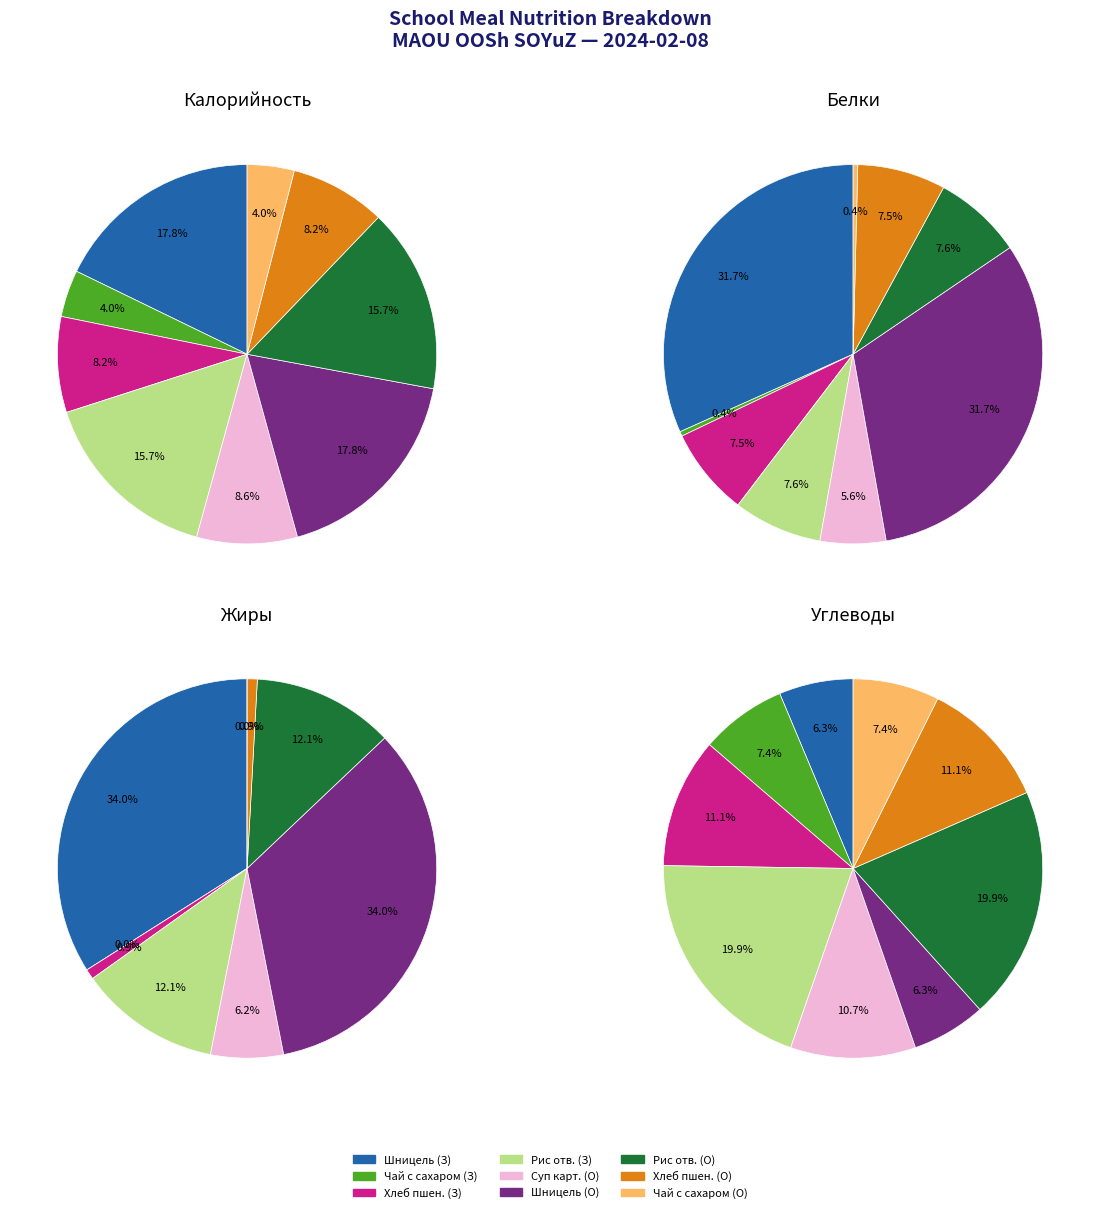

Which has a higher value, Хлеб пшеничный (Обед) or Рис отварной (Обед)?

Рис отварной (Обед)